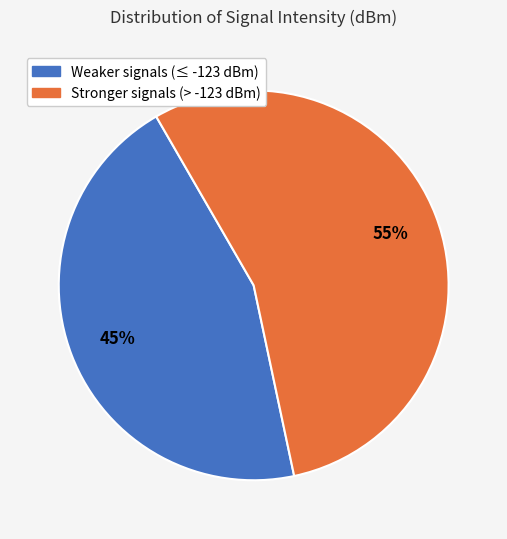

Is there a majority slice in this chart?

Yes